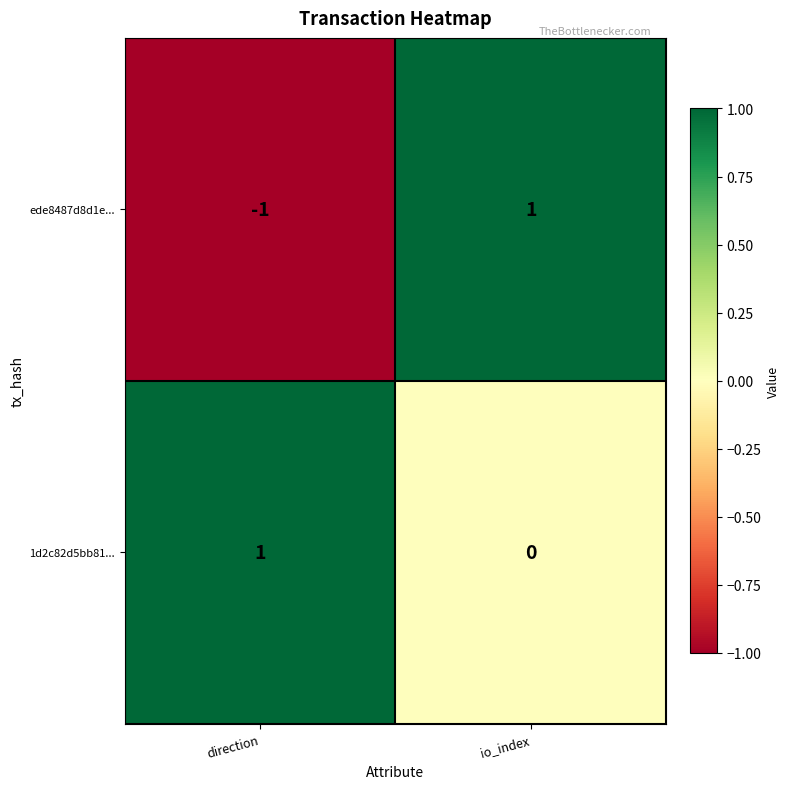

Which series has the largest total across all categories?

1d2c82d5bb81...